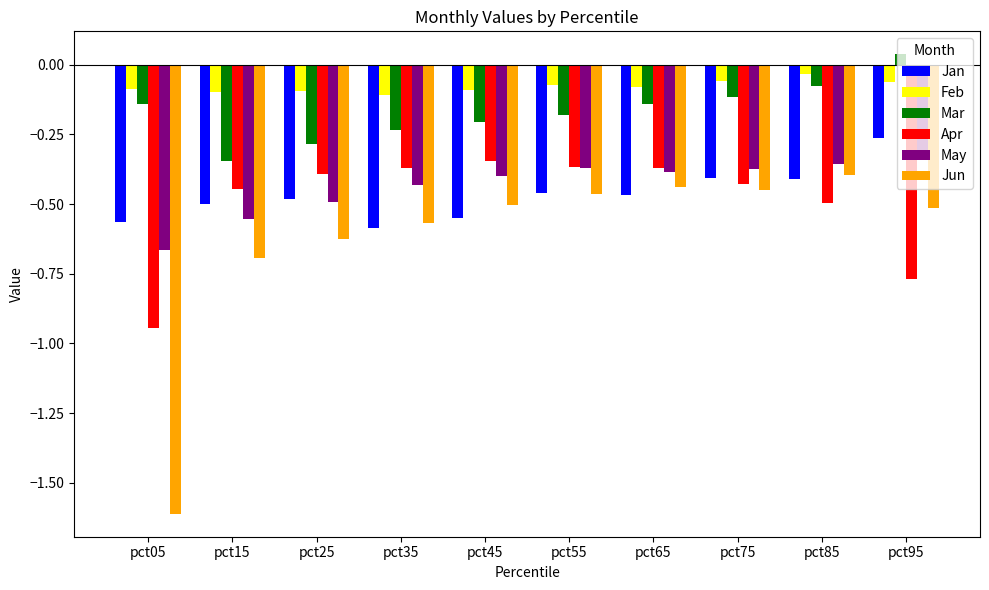

What is the difference between the second highest and minimum values in the Mar series?

0.3